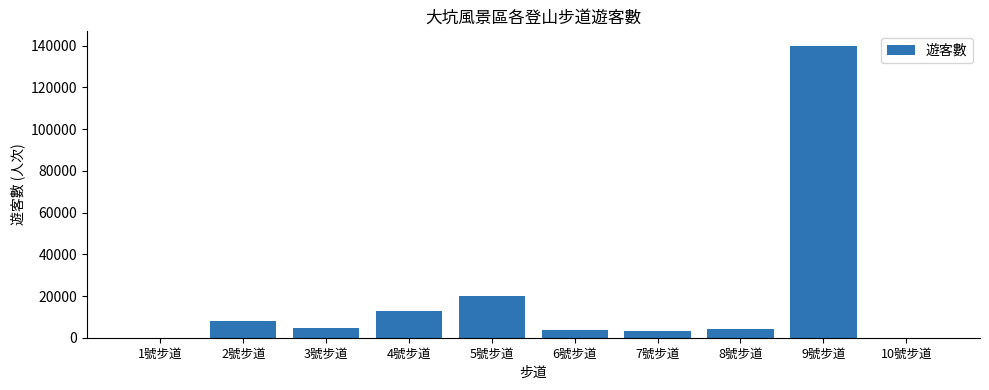

What is the sum of all values?

197003